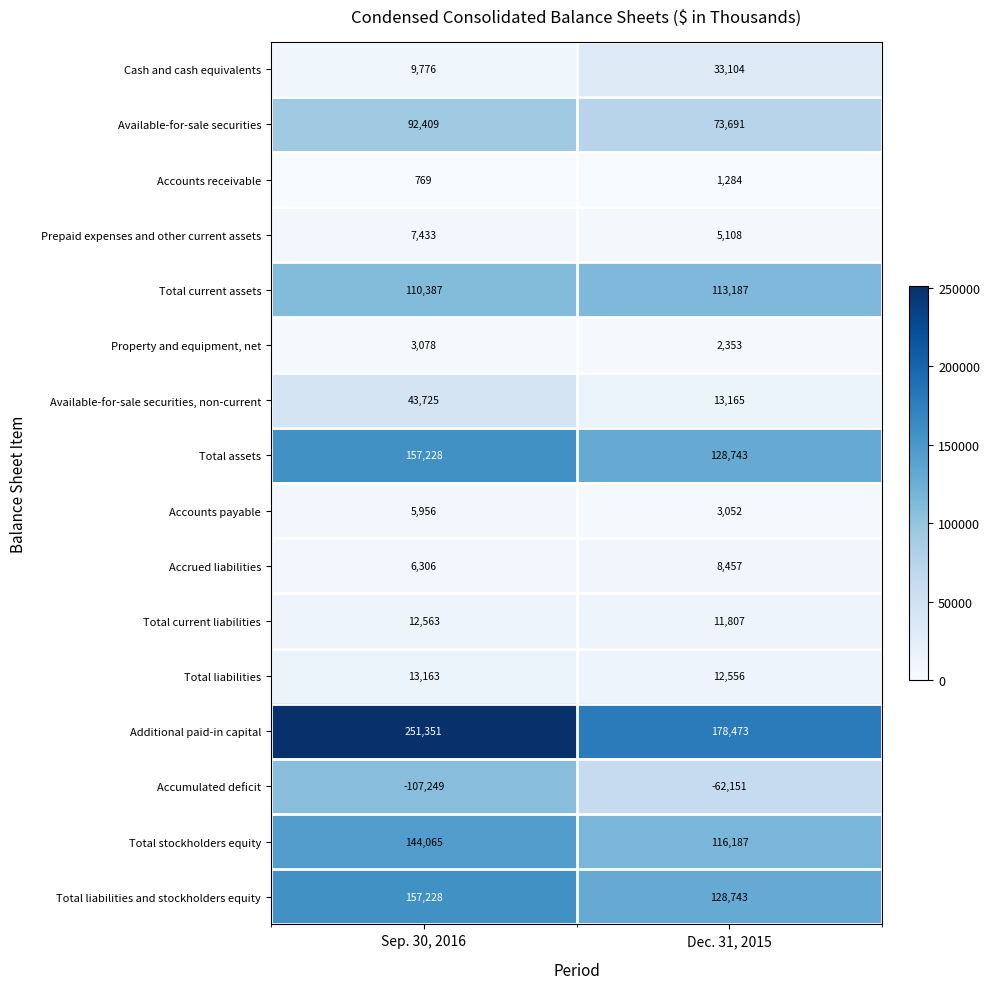

How many data points does each series have?

2